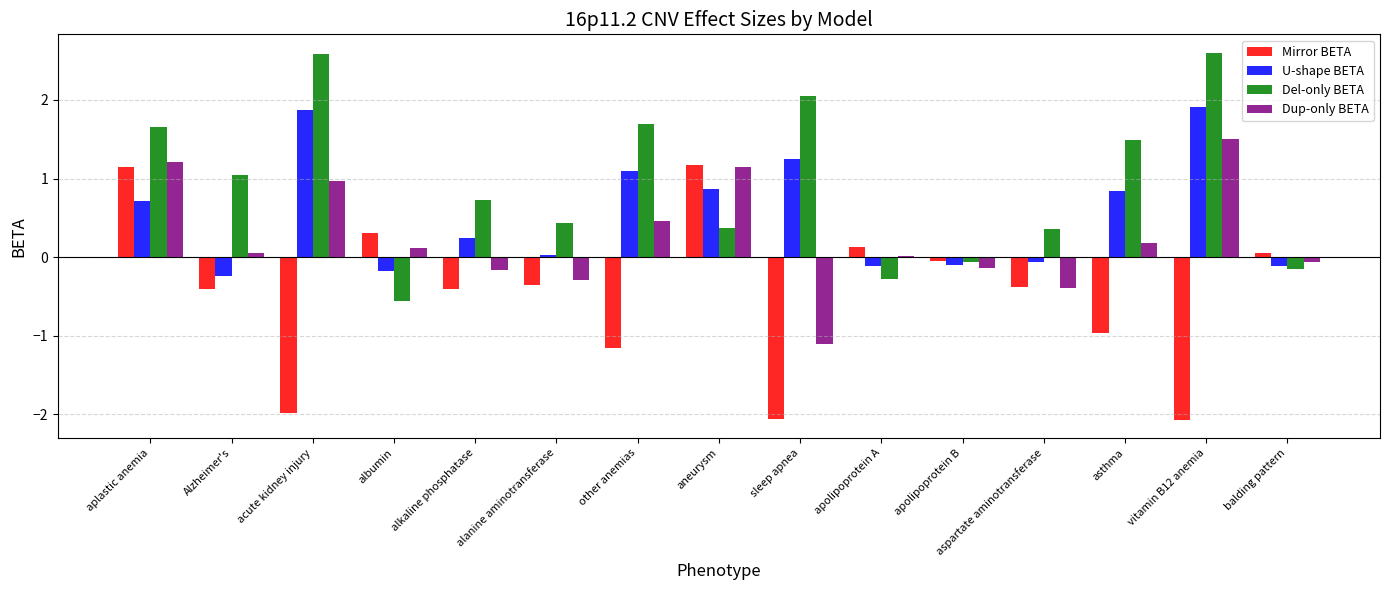

The Dup-only BETA series shows -1.6 at sleep apnea. True or false?

False